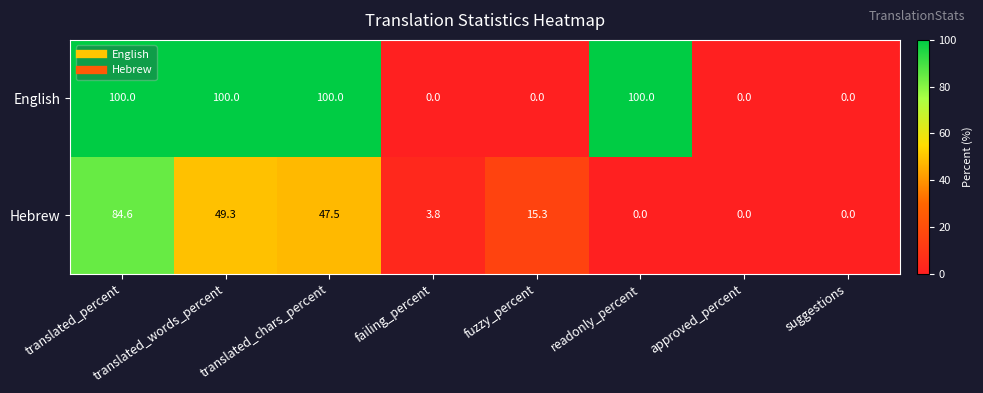

Rank the series by their maximum value, from lowest to highest.

Hebrew, English